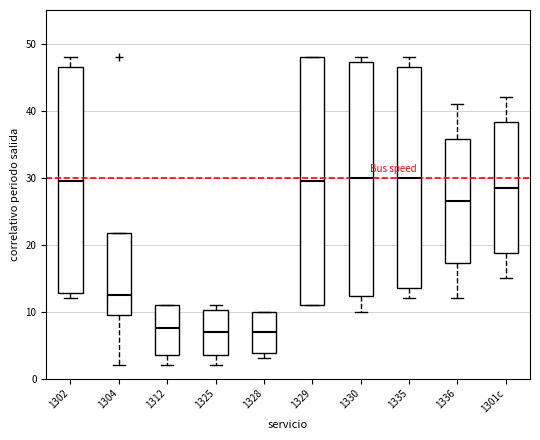

Reading left to right, transcribe this box plot: for each box, give where its median line is, the range the box spans, and where its two whiskers end, as read against the y-axis. The values are not printed on the chart, so give them approximately, as read against the axis.

1302: median 30, box 13 to 47, whiskers 12 to 48
1304: median 13, box 10 to 22, whiskers 2 to 22
1312: median 8, box 4 to 11, whiskers 2 to 11
1325: median 7, box 4 to 10, whiskers 2 to 11
1328: median 7, box 4 to 10, whiskers 3 to 10
1329: median 30, box 11 to 48, whiskers 11 to 48
1330: median 30, box 12 to 47, whiskers 10 to 48
1335: median 30, box 14 to 47, whiskers 12 to 48
1336: median 27, box 17 to 36, whiskers 12 to 41
1301c: median 29, box 19 to 38, whiskers 15 to 42